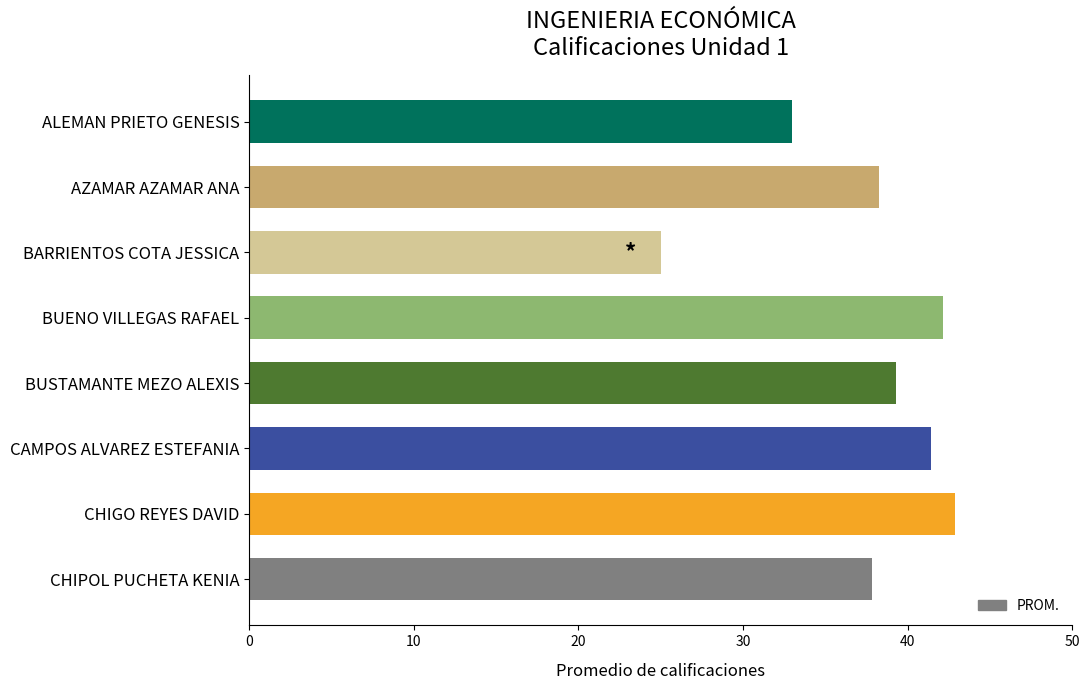

How many data points are above 39?

4